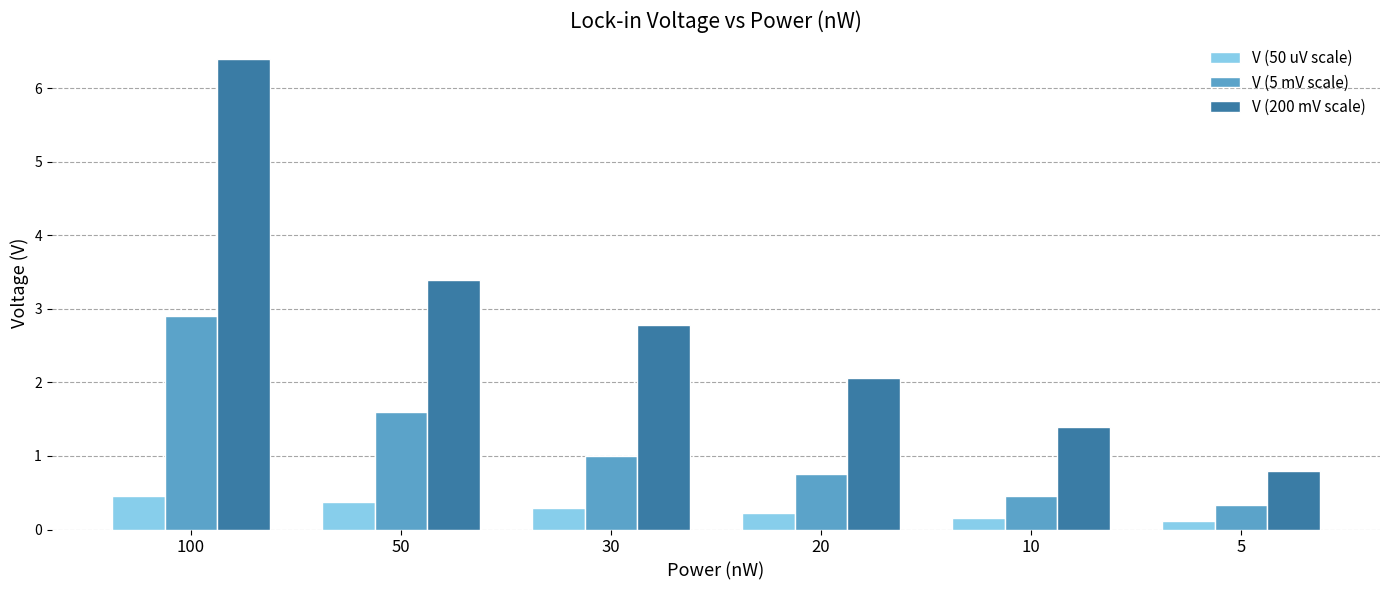

What is the difference between the highest and lowest values at 100?

5.9